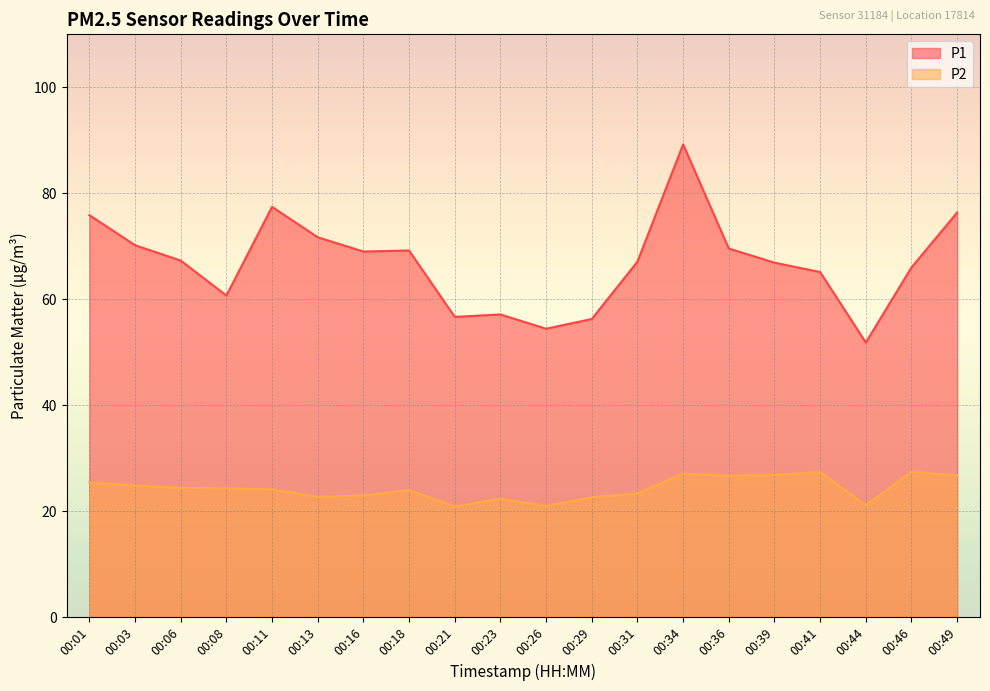

How many data points in P1 are above 67?

11